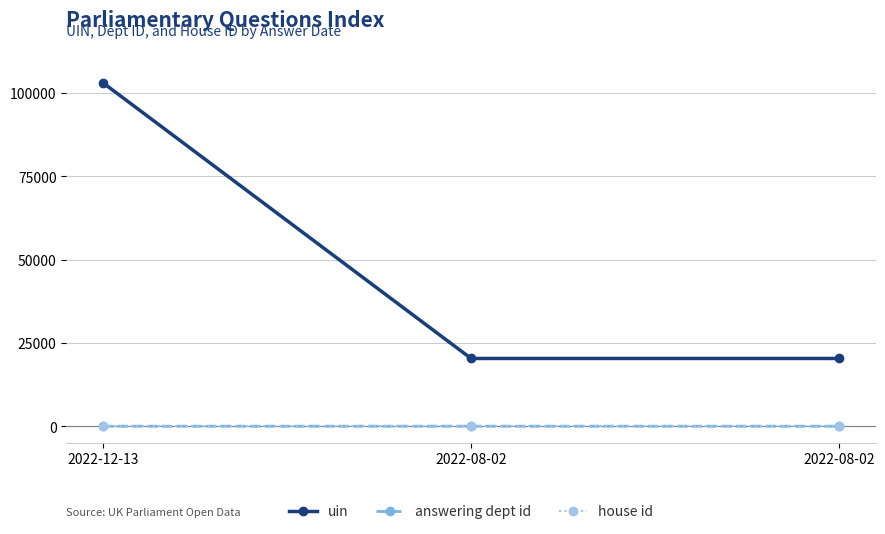

The answering dept id series shows 14 at 2022-12-13. True or false?

False